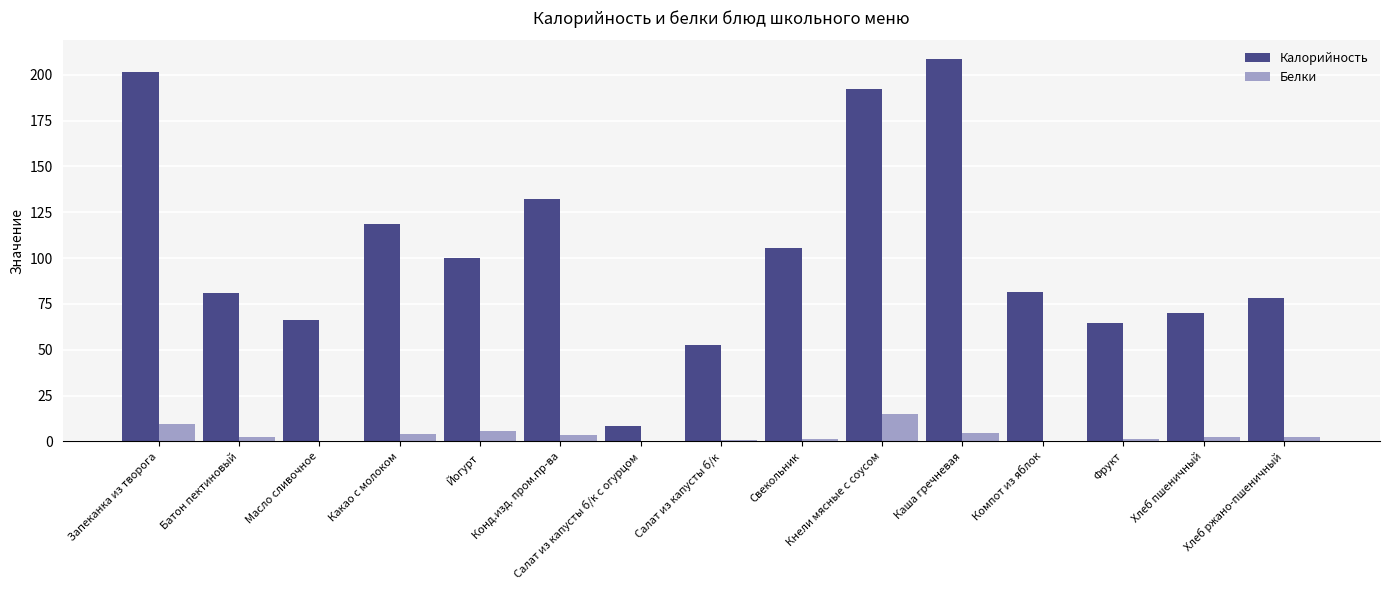

Is the value of Калорийность at Запеканка из творога greater than the value of Белки at Йогурт?

Yes